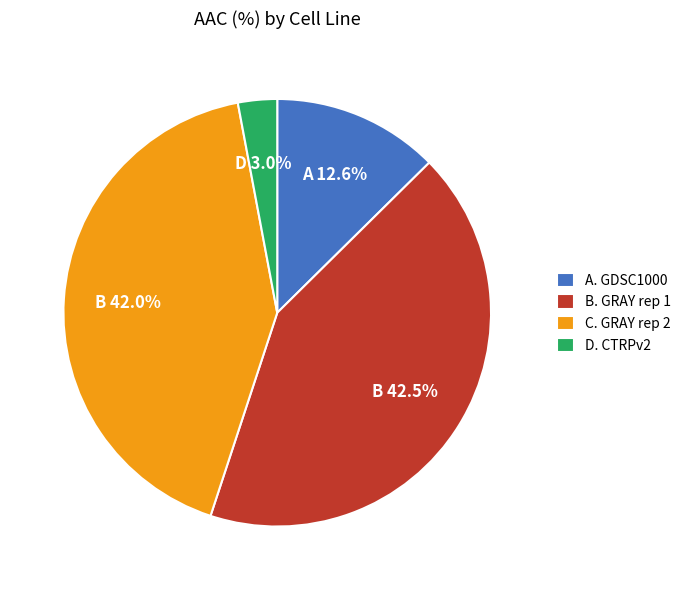

Does C. GRAY rep 2 represent more than half of the total?

No